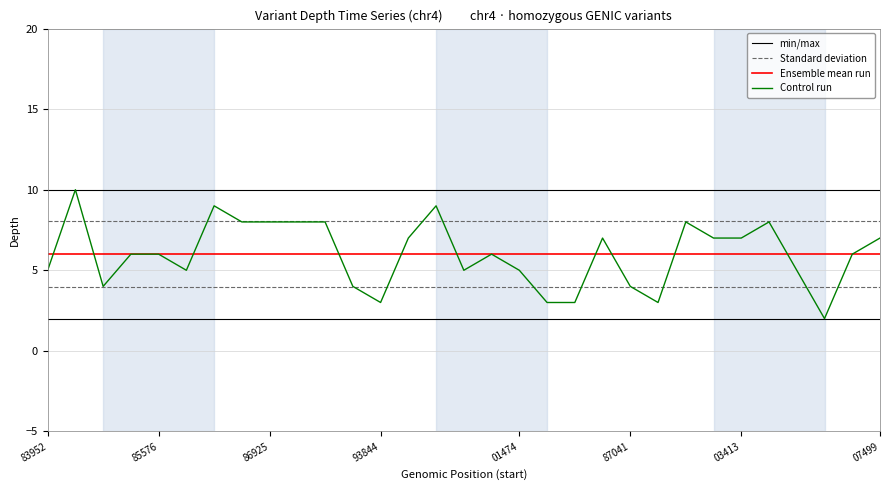

True or false: min/max and Ensemble mean run intersect in this chart.

False